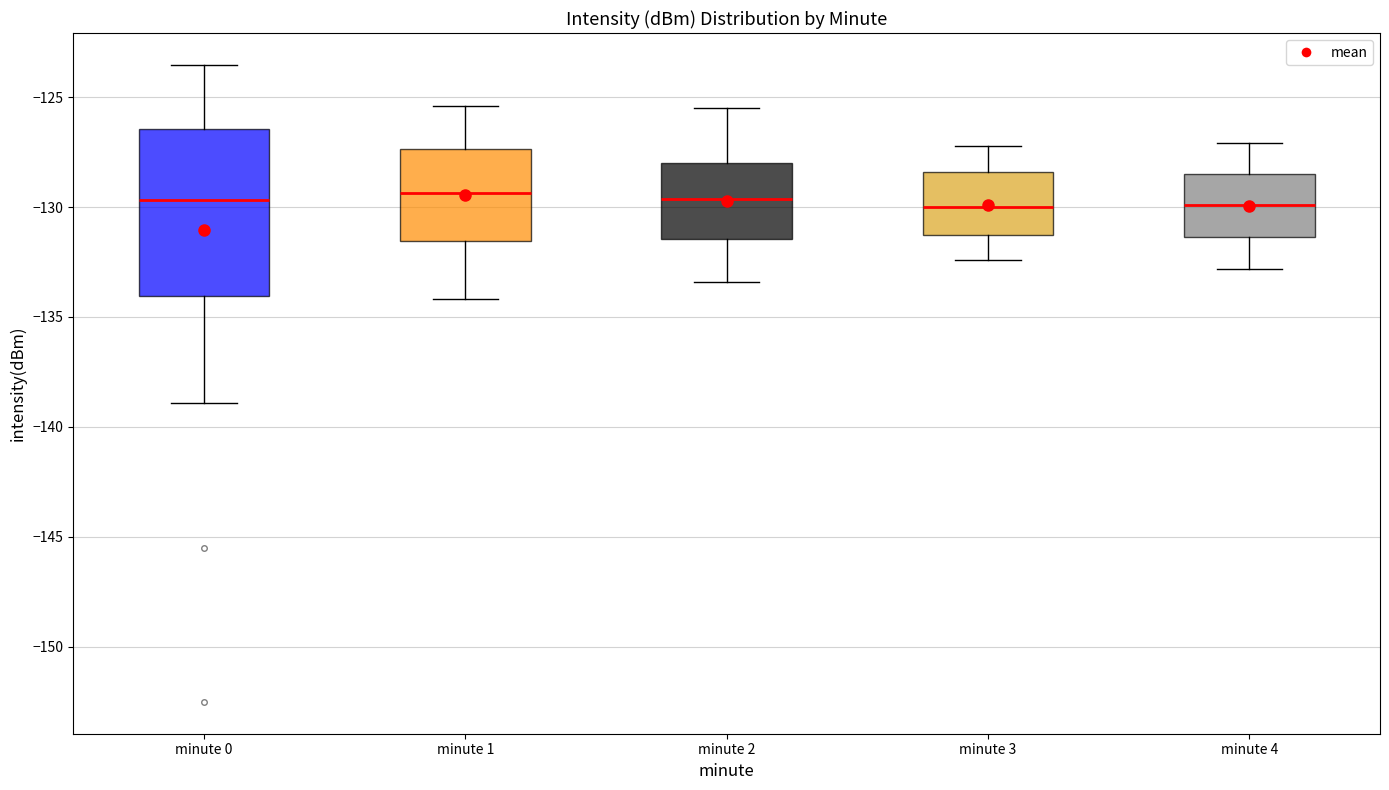

Reading left to right, read every box against the y-axis: the position of its median line, the range the box covers, and the ends of its whiskers. The values are not printed on the chart, so give them approximately, as read against the axis.

minute 0: median -129.5, box -134.0 to -126.5, whiskers -139.0 to -123.5
minute 1: median -129.5, box -131.5 to -127.5, whiskers -134.0 to -125.5
minute 2: median -129.5, box -131.5 to -128.0, whiskers -133.5 to -125.5
minute 3: median -130.0, box -131.0 to -128.5, whiskers -132.5 to -127.0
minute 4: median -130.0, box -131.5 to -128.5, whiskers -133.0 to -127.0